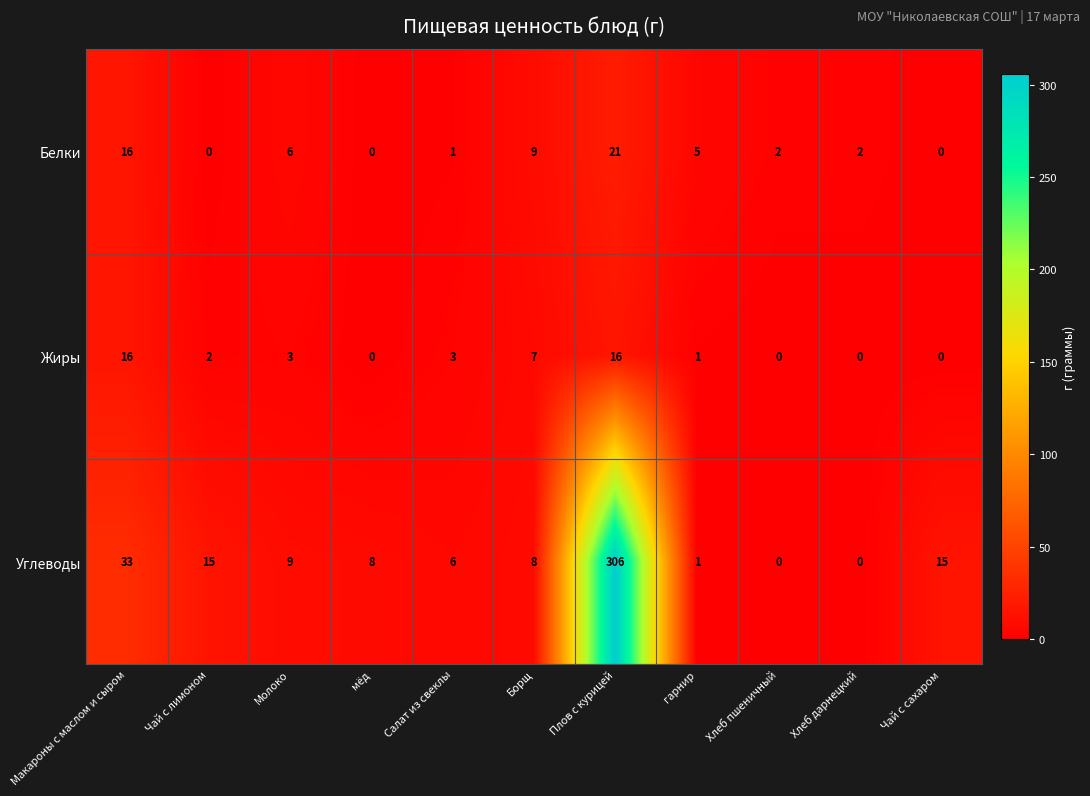

What is the difference between the highest and lowest values at Хлеб дарнецкий?

2